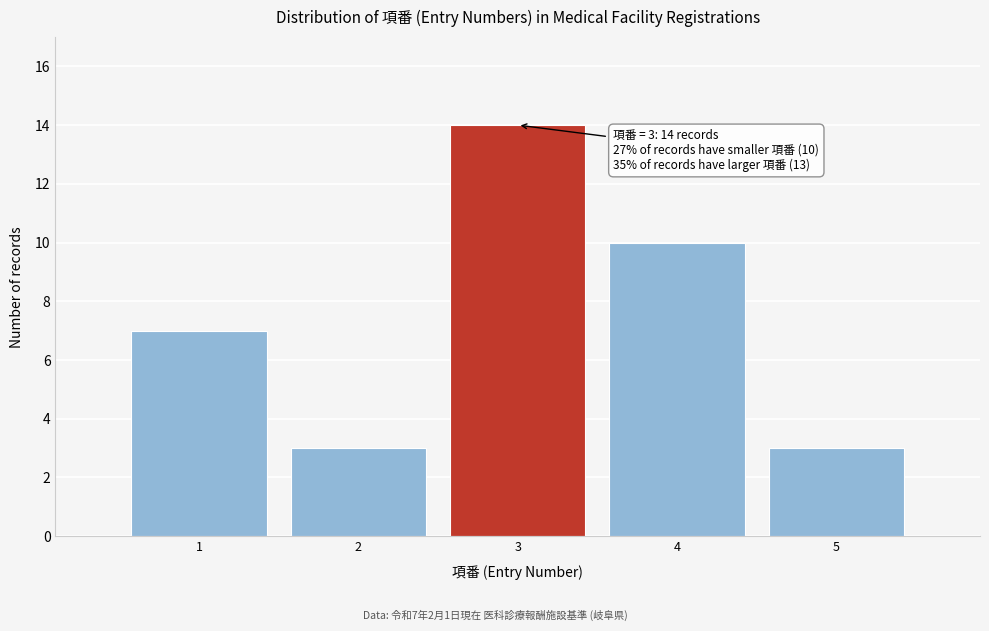

Reading left to right, transcribe all the data shown in this chart.

7	3	14	10	3